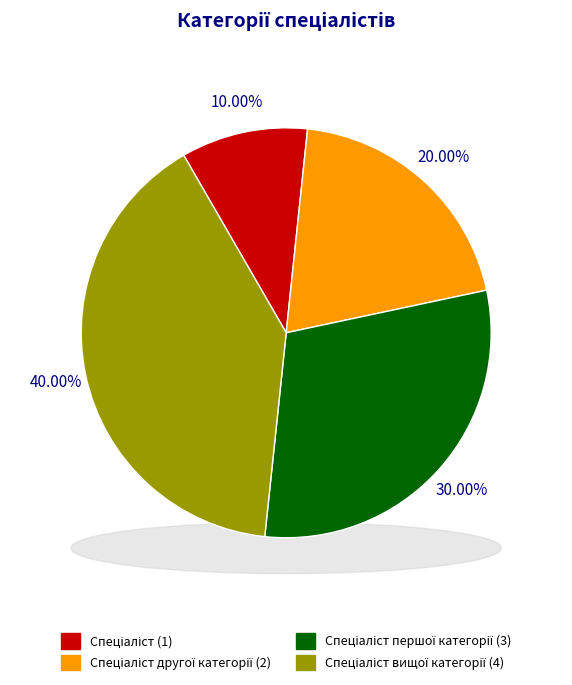

Do Спеціаліст and Спеціаліст вищої категорії together represent more than half of the pie?

No